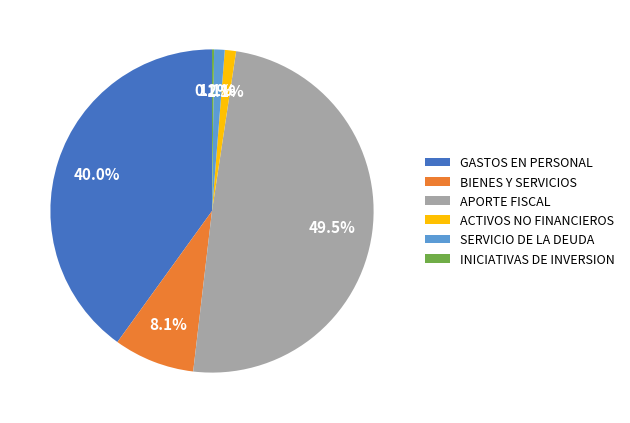

Which category has the biggest portion of the pie?

APORTE FISCAL